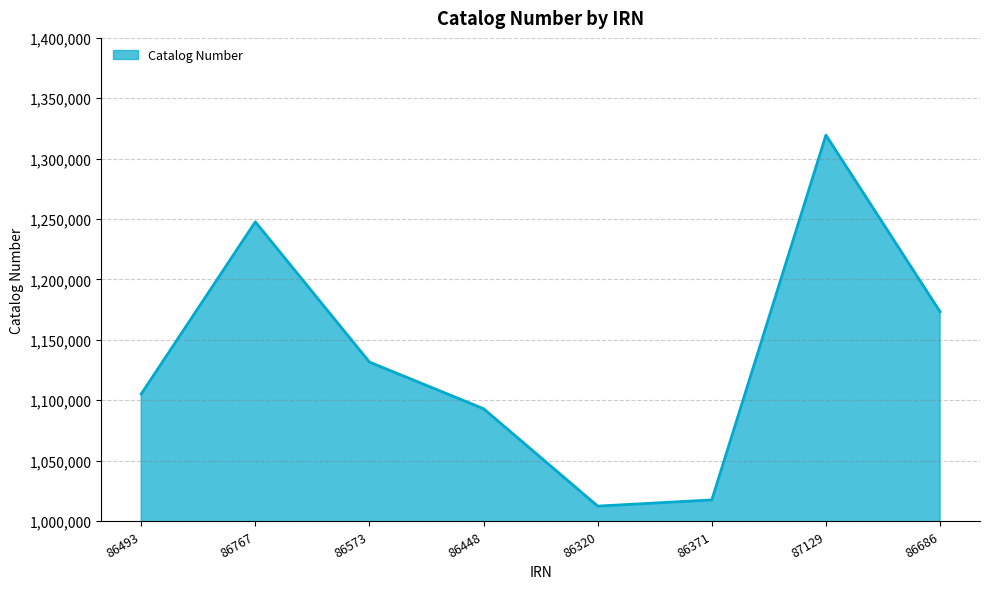

Count the number of data series in this chart.

1